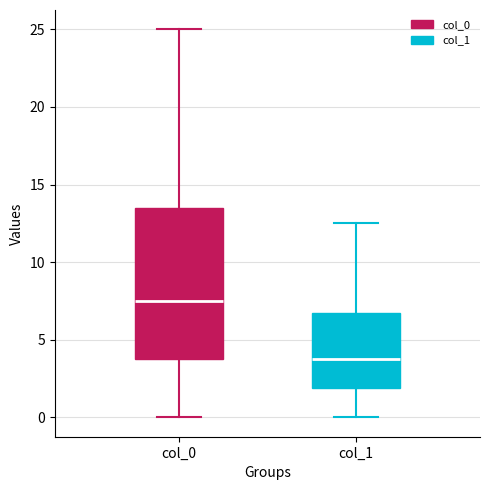

Where is the lower edge of the box for col_0 on the y-axis? The values are not printed on the chart, so give them approximately, as read against the axis.

4.0